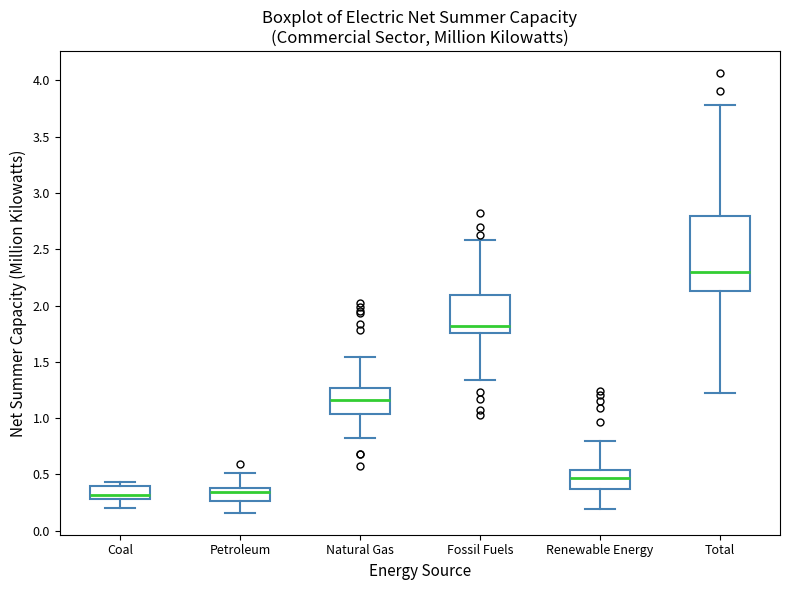

Reading left to right, read every box against the y-axis: the position of its median line, the range the box covers, and the ends of its whiskers. The values are not printed on the chart, so give them approximately, as read against the axis.

Coal: median 0.30 (just above the box's lower edge), box 0.30 to 0.40, whiskers 0.20 to 0.45
Petroleum: median 0.35, box 0.25 to 0.40, whiskers 0.15 to 0.50
Natural Gas: median 1.15, box 1.05 to 1.25, whiskers 0.85 to 1.55
Fossil Fuels: median 1.80, box 1.75 to 2.10, whiskers 1.35 to 2.60
Renewable Energy: median 0.45, box 0.35 to 0.55, whiskers 0.20 to 0.80
Total: median 2.30, box 2.15 to 2.80, whiskers 1.25 to 3.80